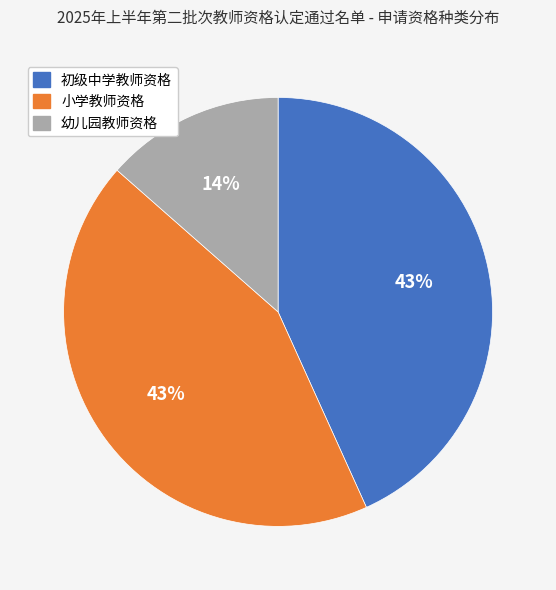

To the nearest percent, what portion does 小学教师资格 represent?

43%